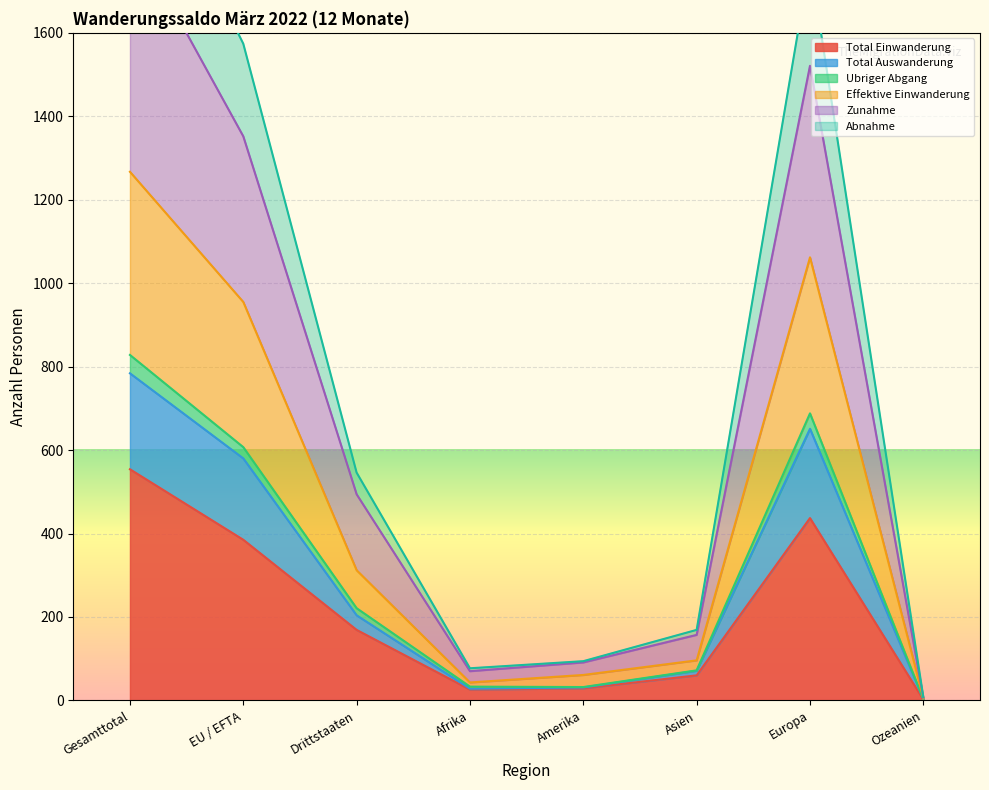

True or false: Total Auswanderung and Abnahme cross at least once.

False